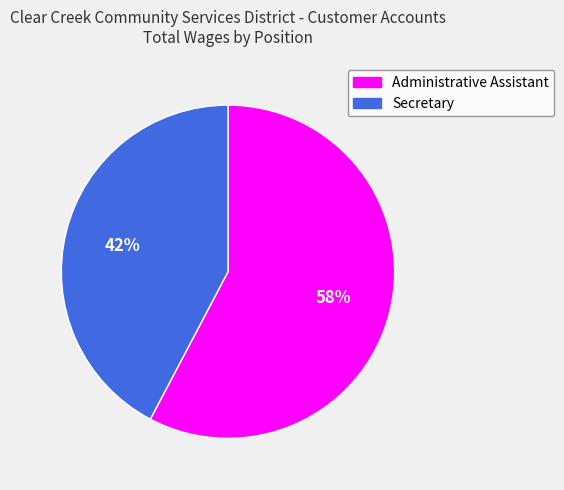

To the nearest percent, what portion does Secretary represent?

42%